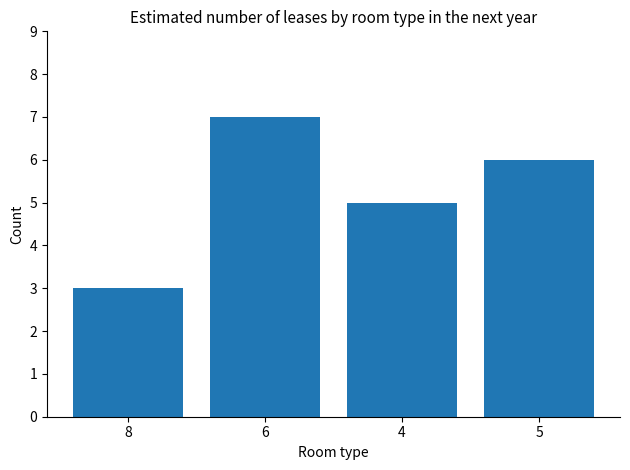

What is the sum of the values at 6 and 8?

10